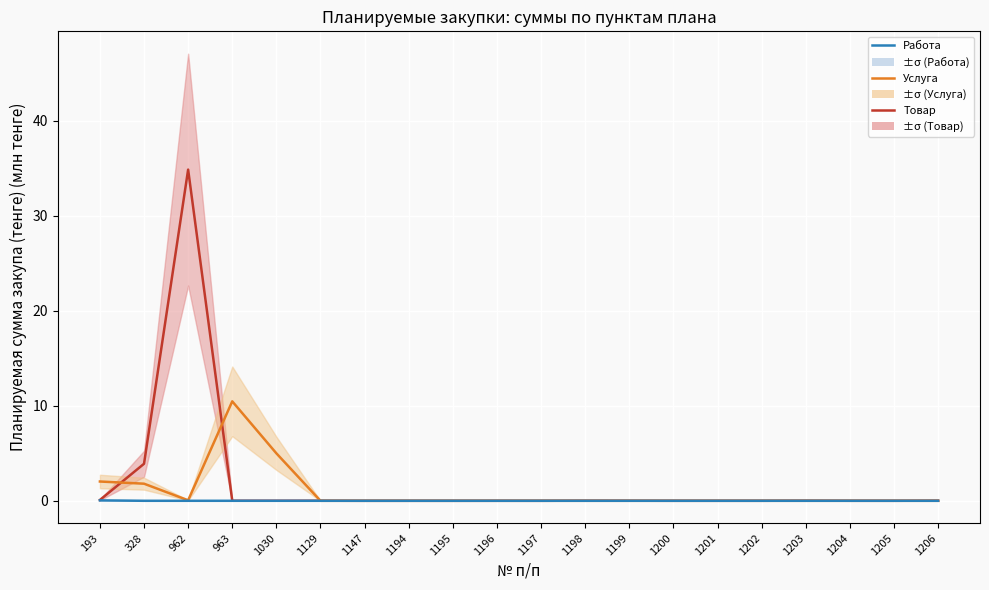

Where is Работа nearest to the value 0?

328